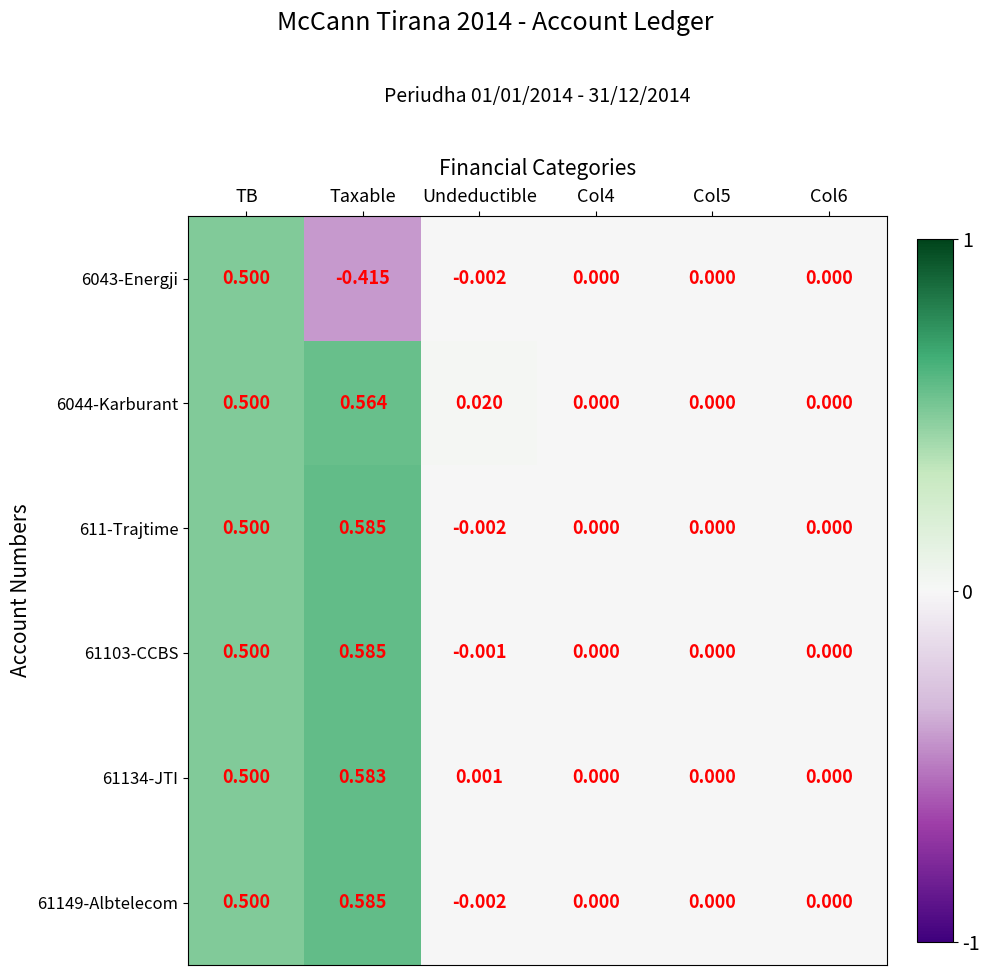

How many values in 61149-Albtelecom are below zero?

1